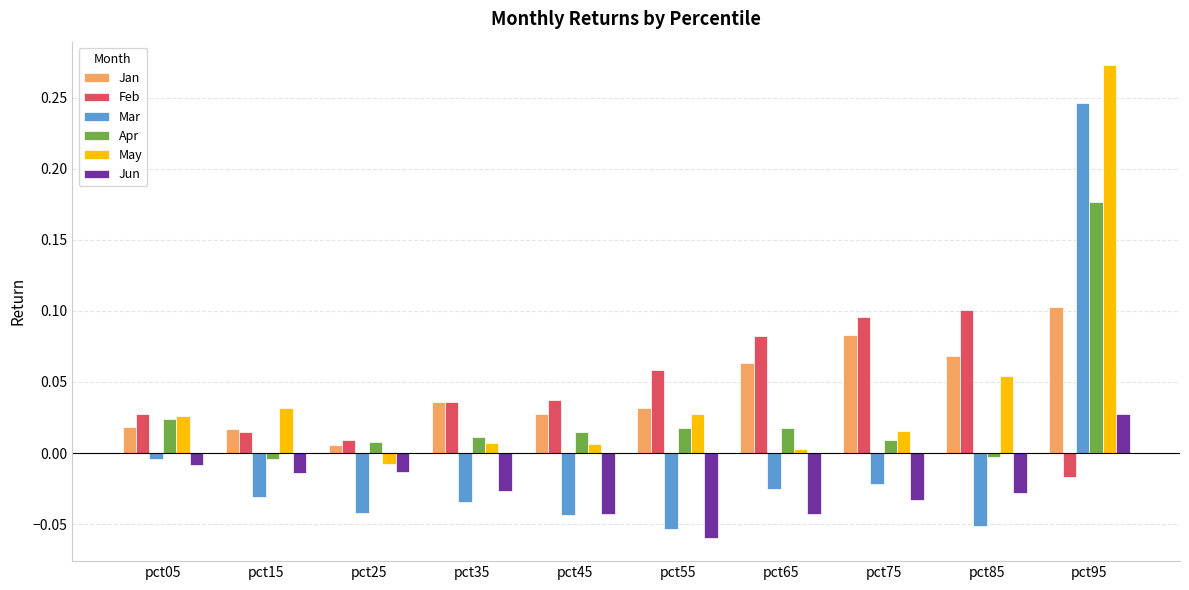

At which label is Mar closest to 0?

pct05